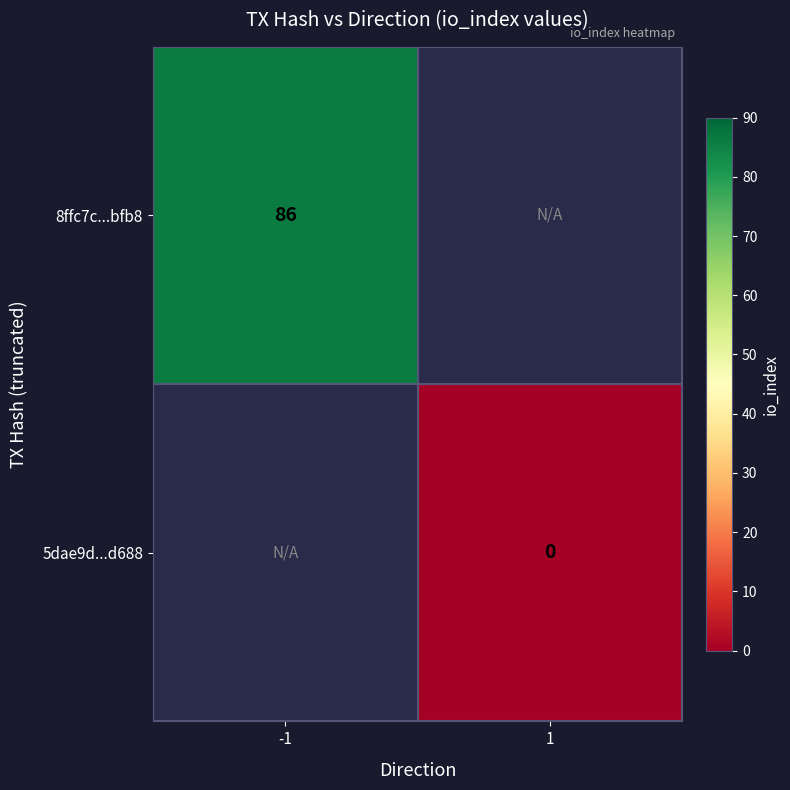

At how many categories does at least one series exceed 60?

1